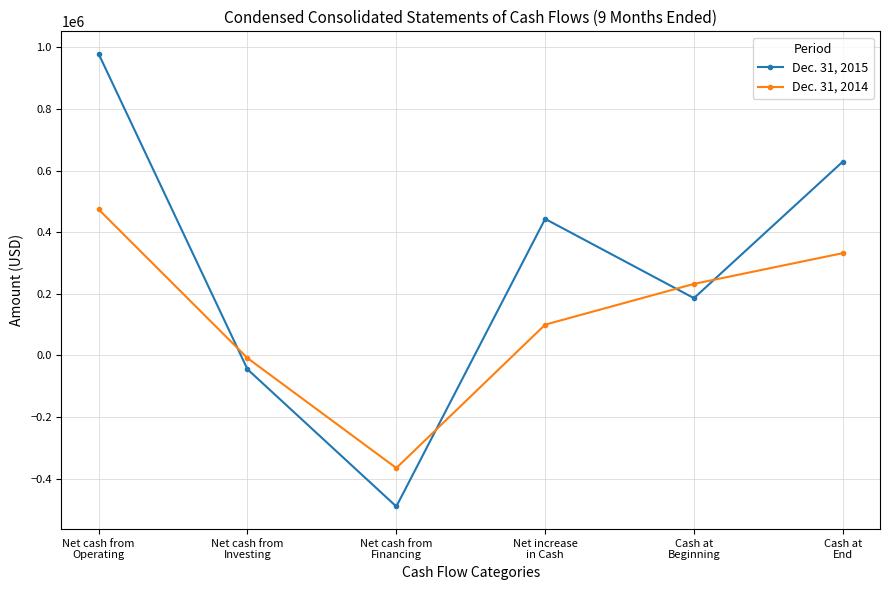

Which series changed the most between Cash at
Beginning and Cash at
End?

Dec. 31, 2015